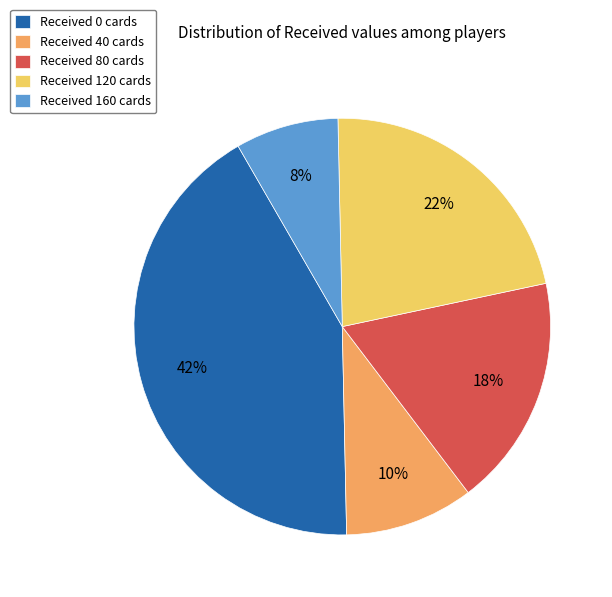

Approximately how many times larger is the value at Received 120 cards compared to Received 0 cards?

0.5